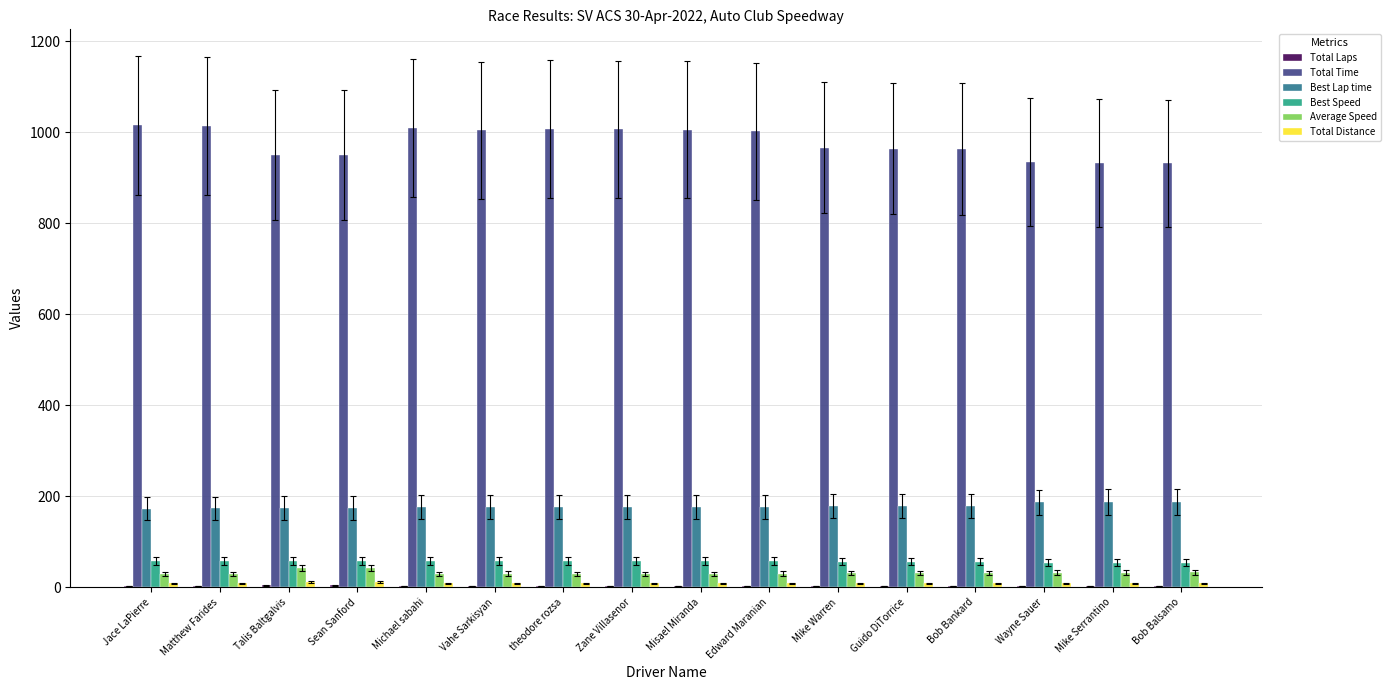

What is the sum of all Best Lap time values?

2847.5